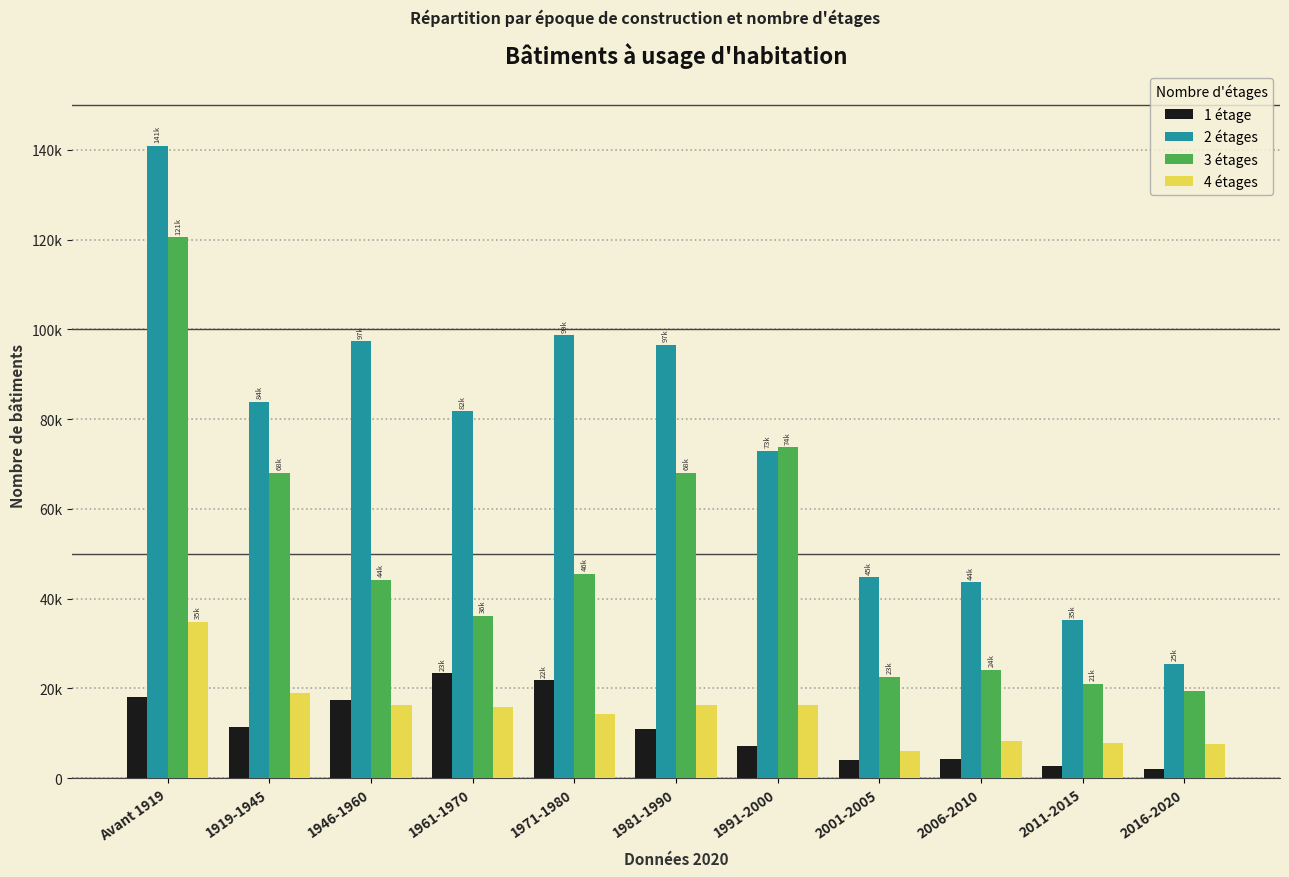

What is the label of the 3rd bar from the right?

2006-2010